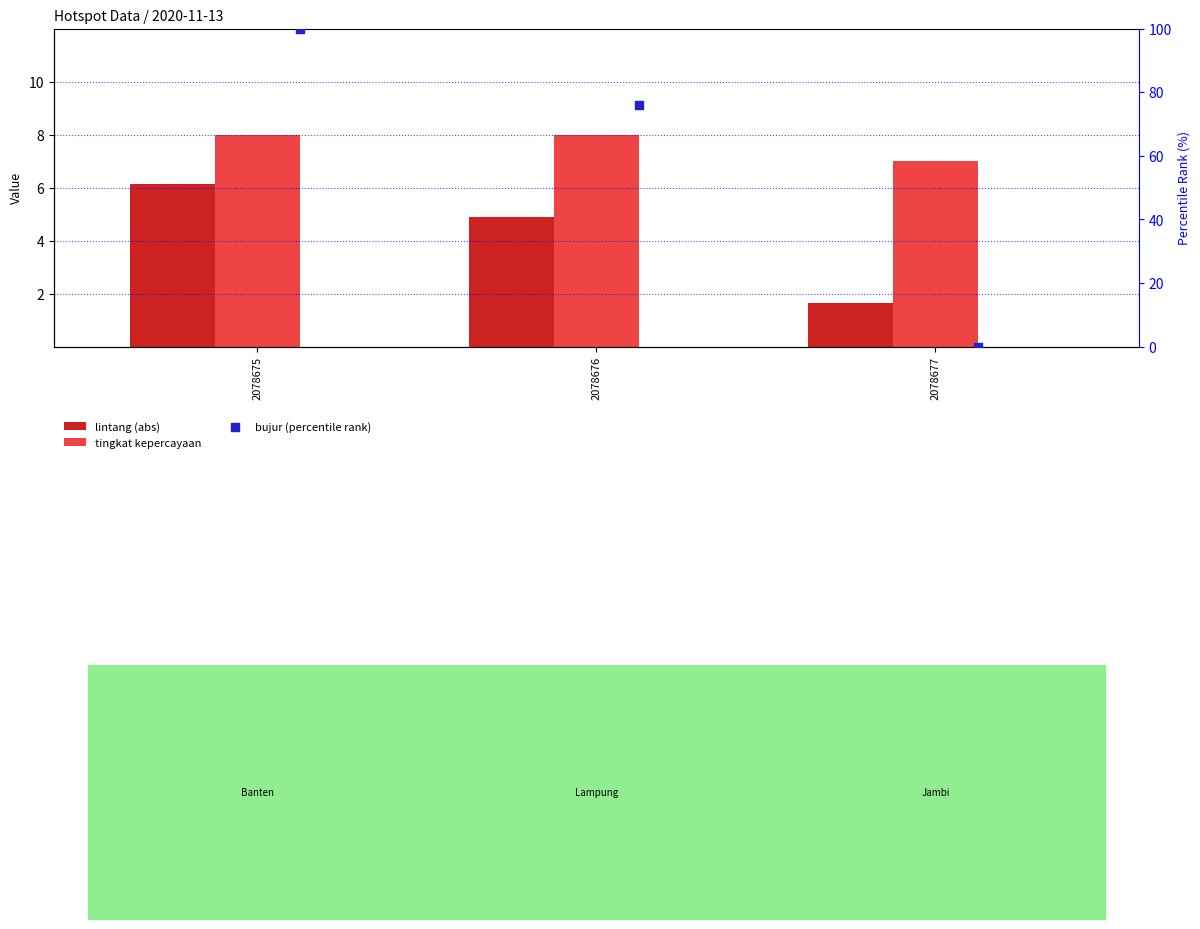

What is the total value across all series at 2078675?

114.1